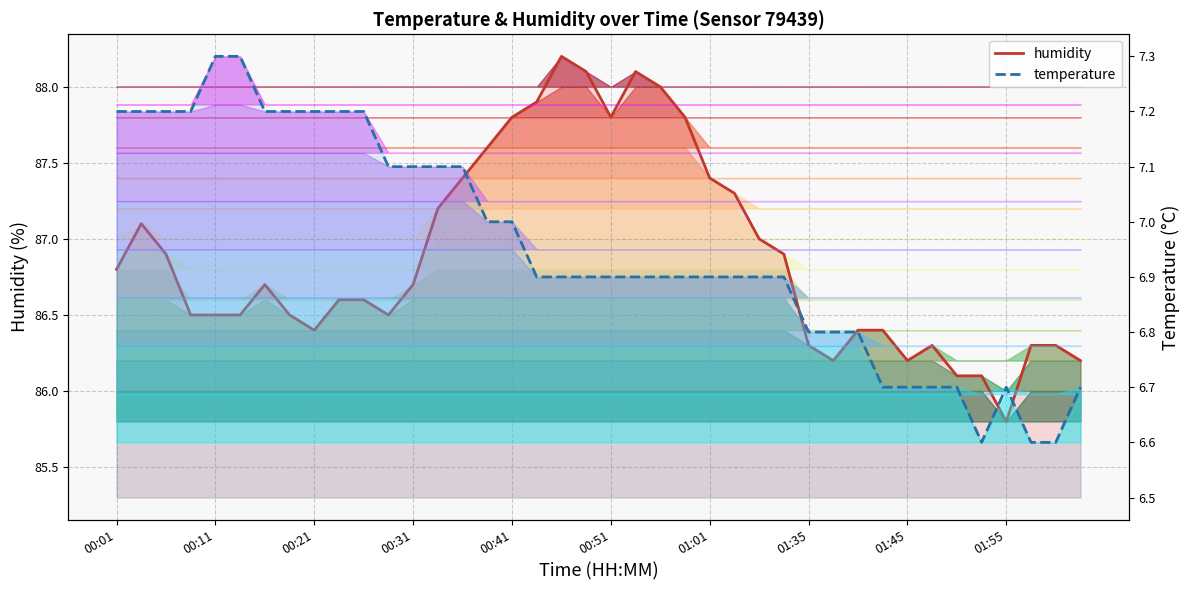

How many categories are shown in the chart?

40